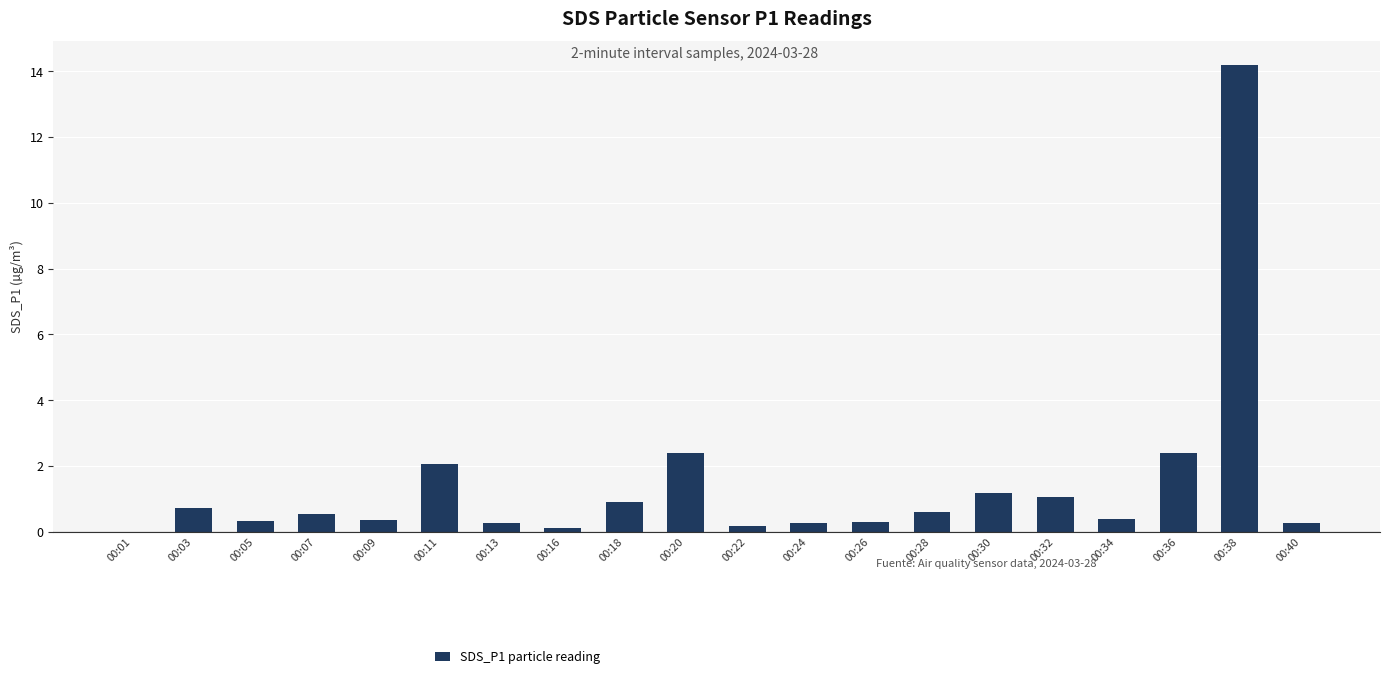

Approximately how many times larger is the value at 00:26 compared to 00:32?

0.3